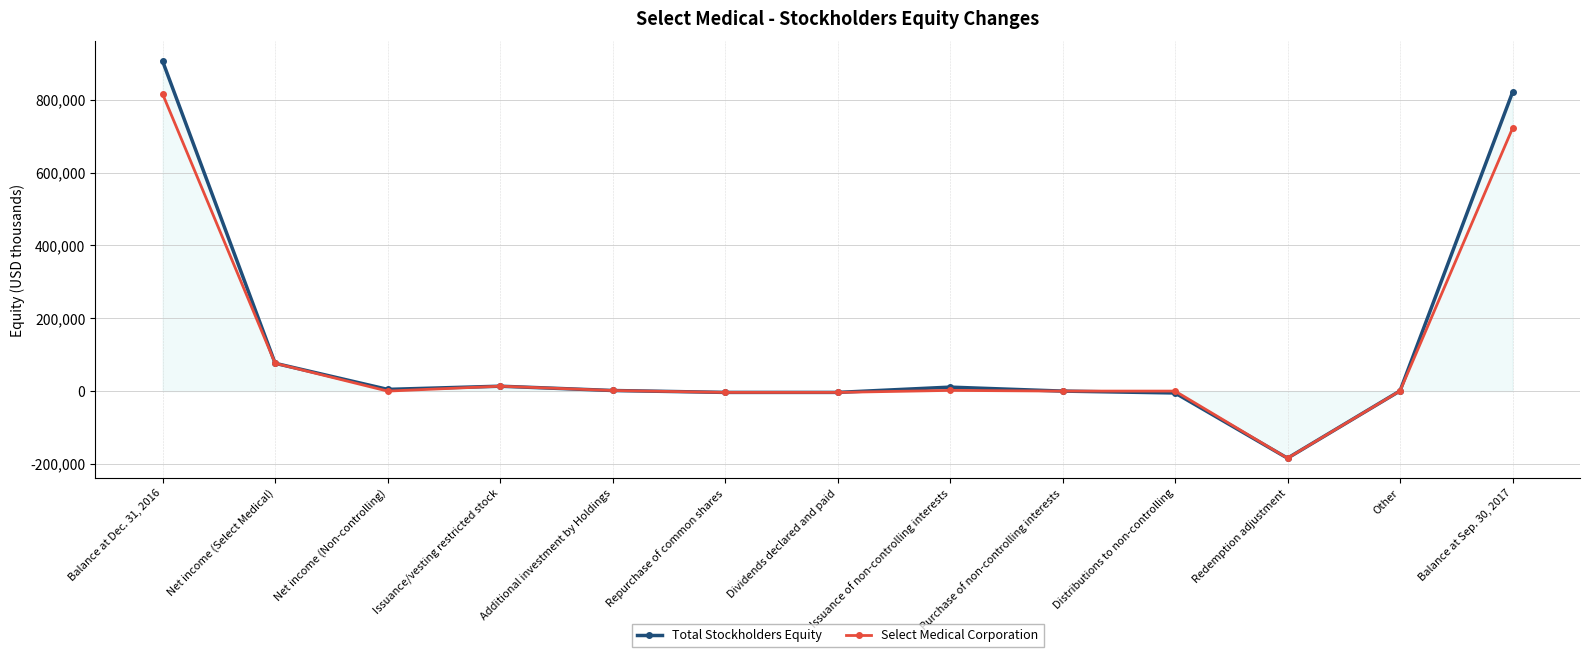

What position from the right is Net income (Non-controlling)?

11